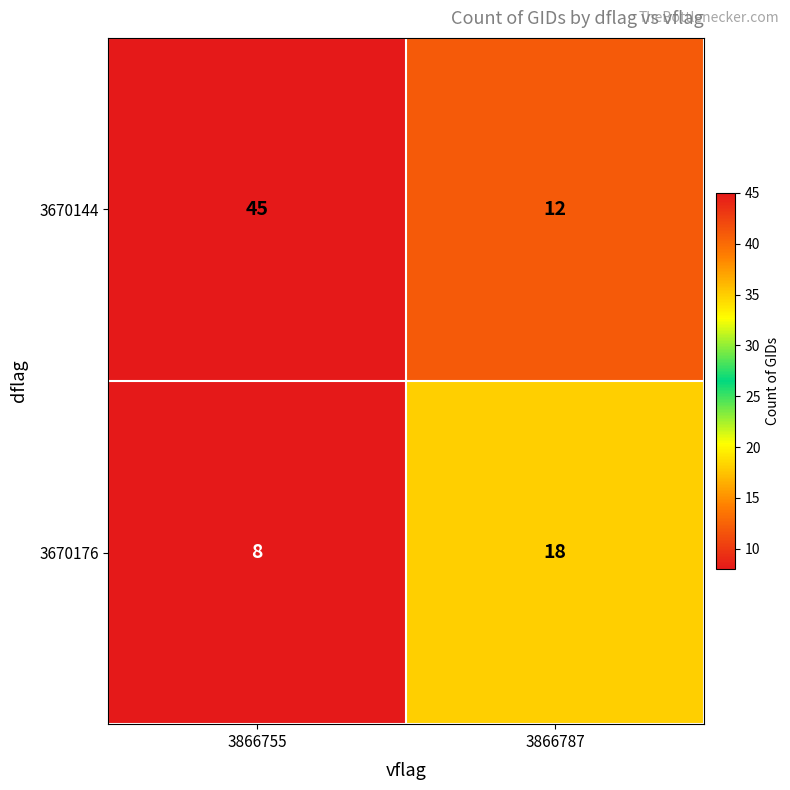

At which label is 3670176 closest to 13?

3866755